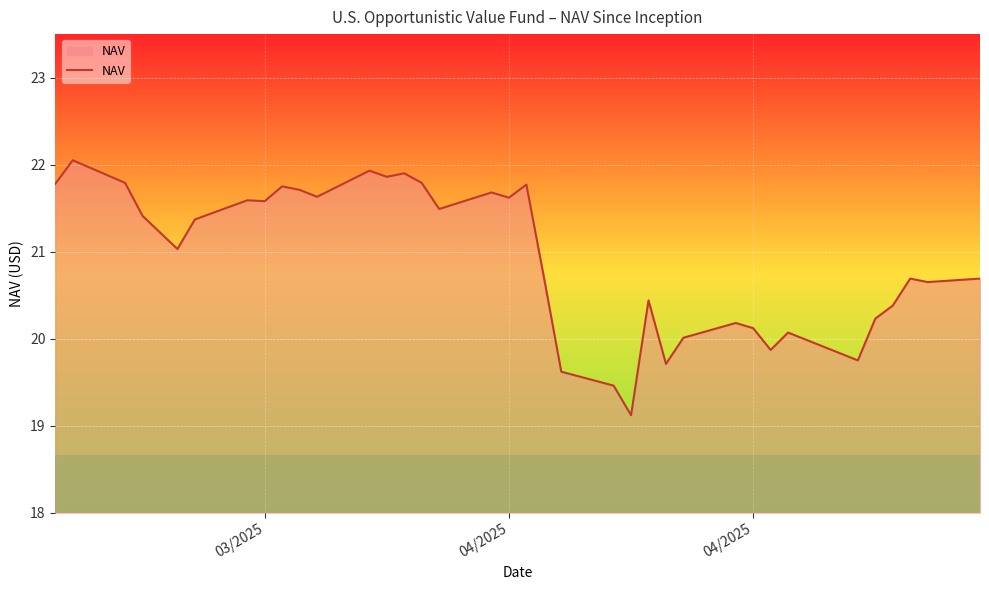

What is the difference between the maximum and minimum values?

2.9